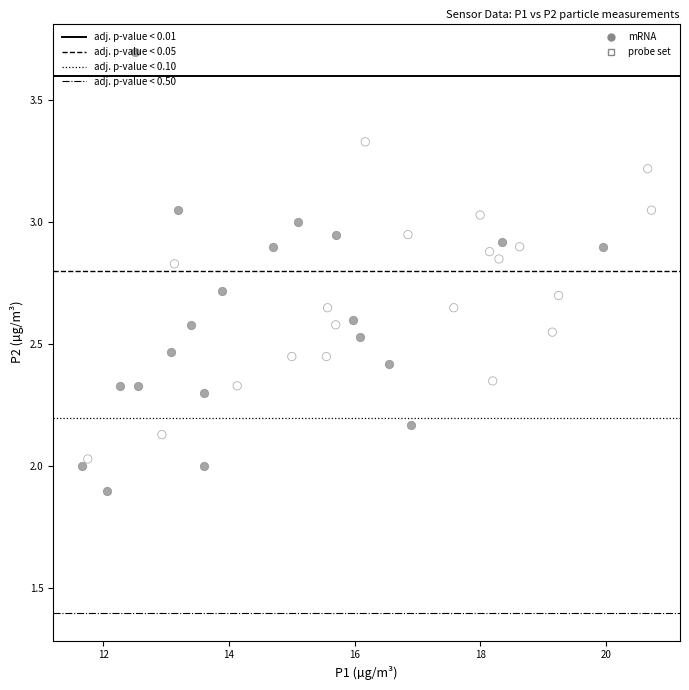

Which series has the widest spread of Y values?

mRNA